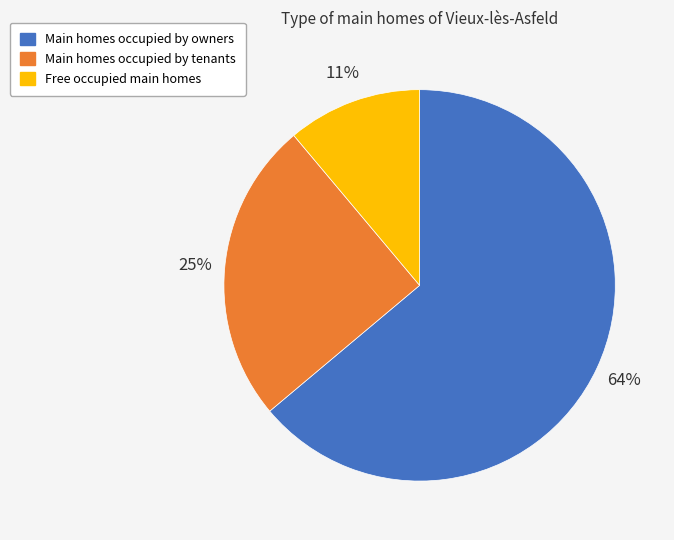

Rank the categories by value from lowest to highest.

Free occupied main homes, Main homes occupied by tenants, Main homes occupied by owners